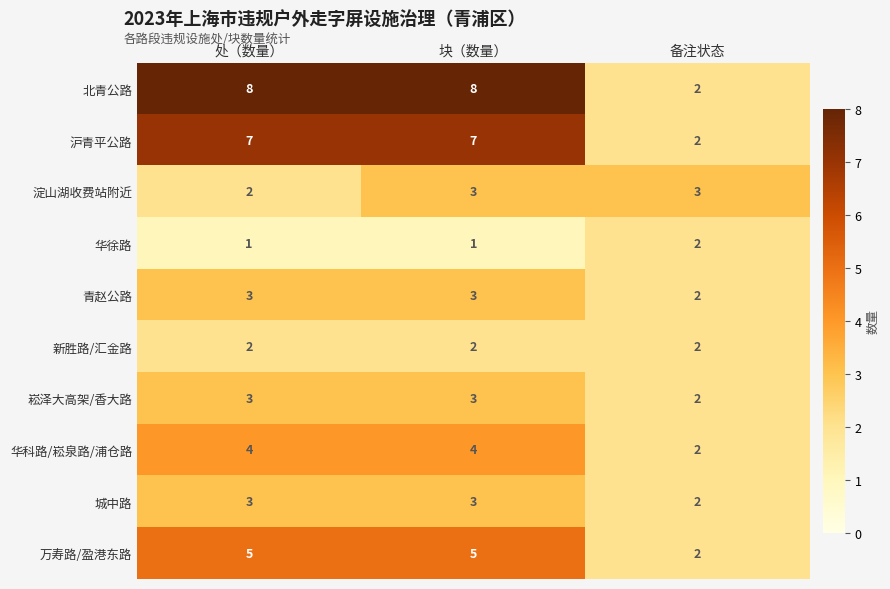

Read the 城中路 value at 处（数量）.

3